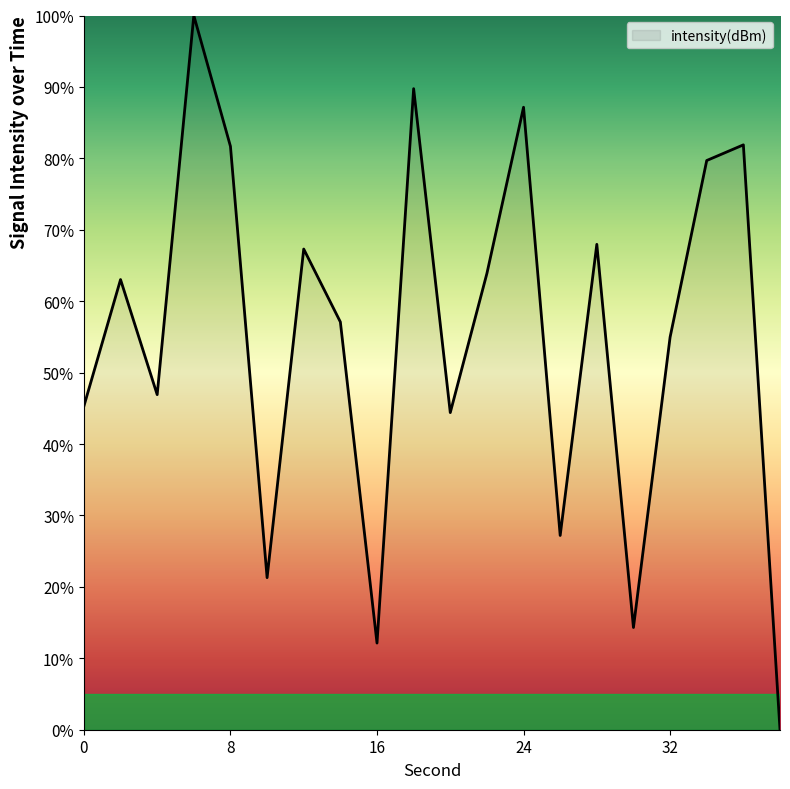

What is the difference between the maximum and minimum values?

100.0